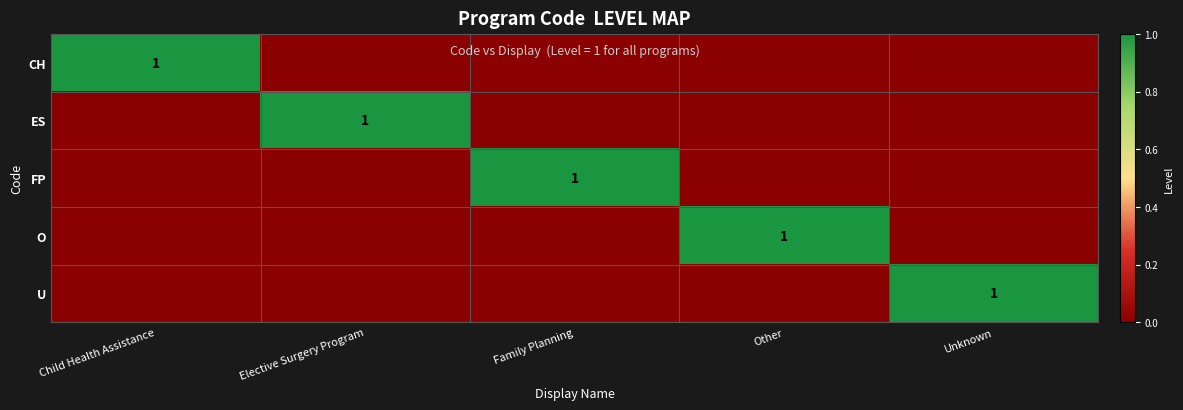

At how many categories does at least one series exceed 0?

5